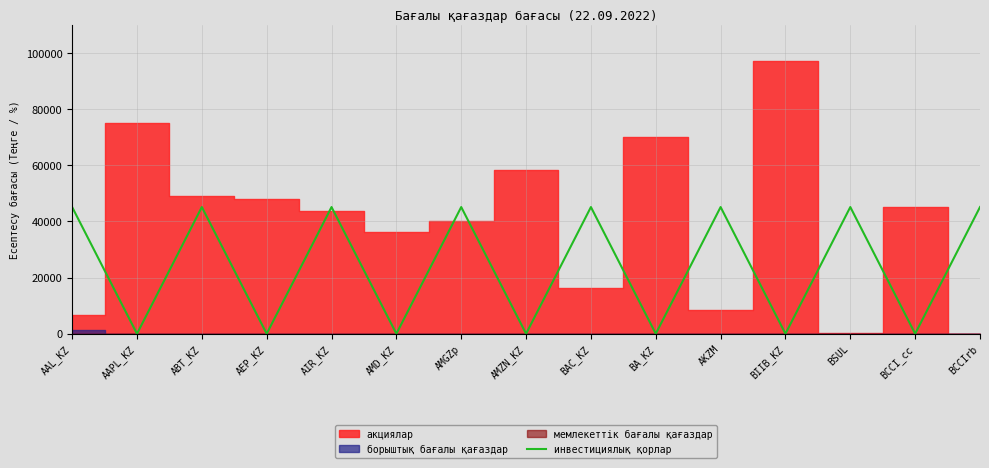

Between AAPL_KZ and AIR_KZ, which is larger?

AIR_KZ